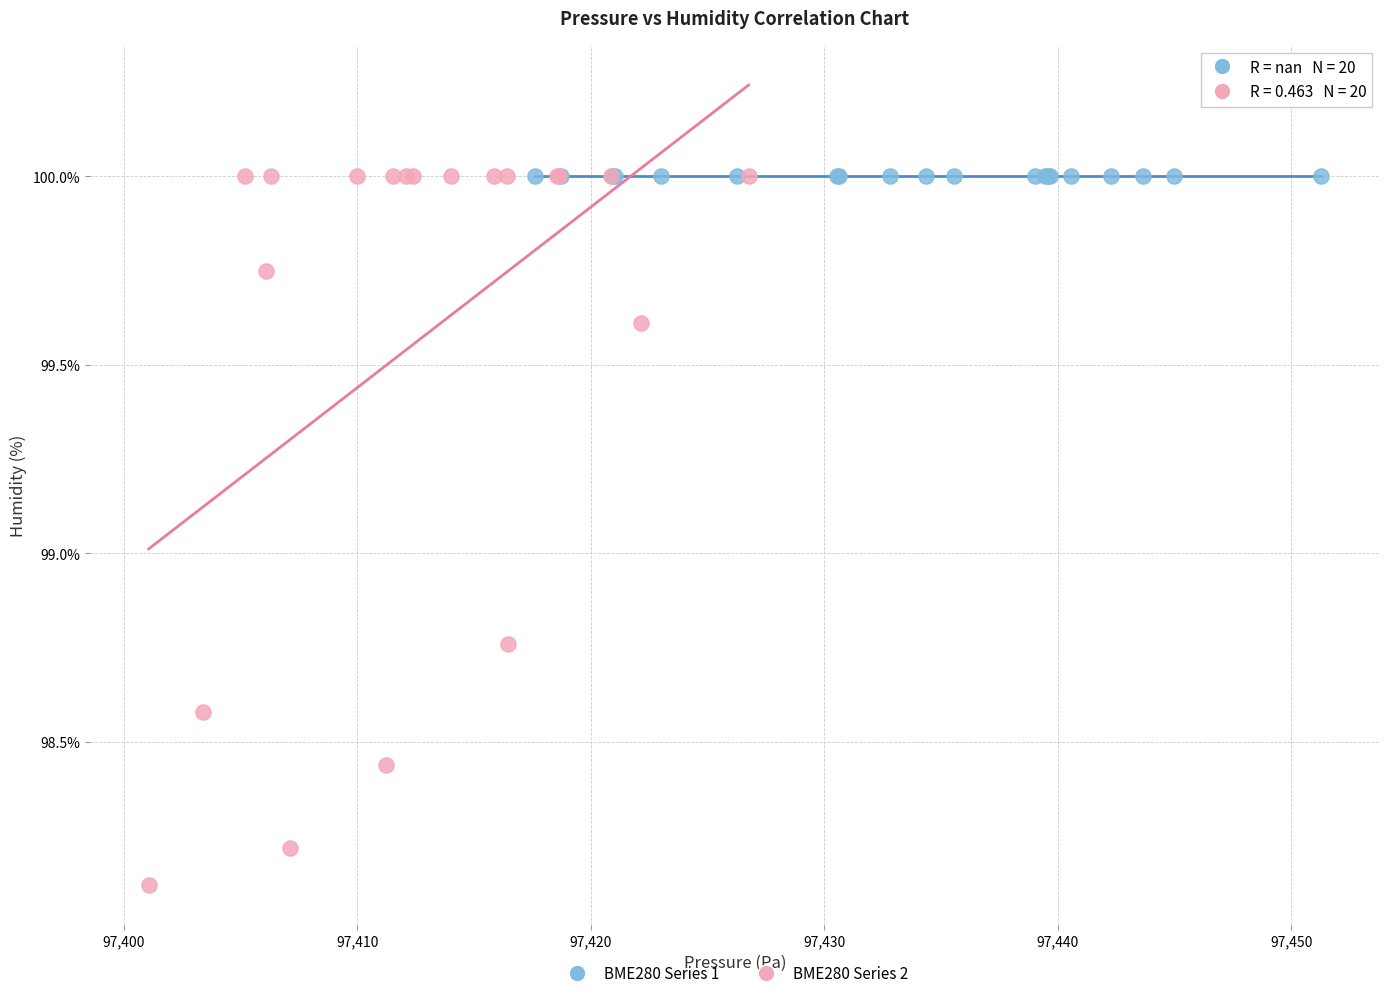

Which series contains the lowest Y value?

BME280 Series 2